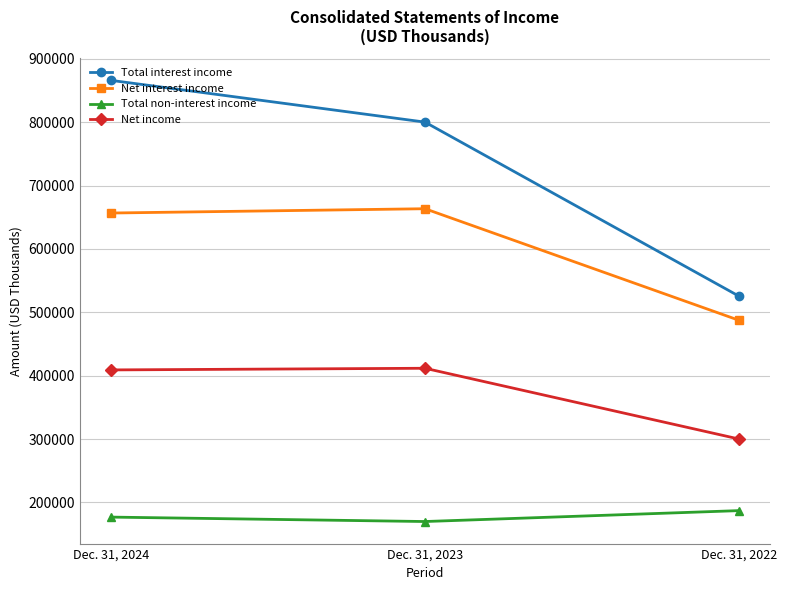

What is the sum of the Total interest income values at Dec. 31, 2023 and Dec. 31, 2024?

1666144